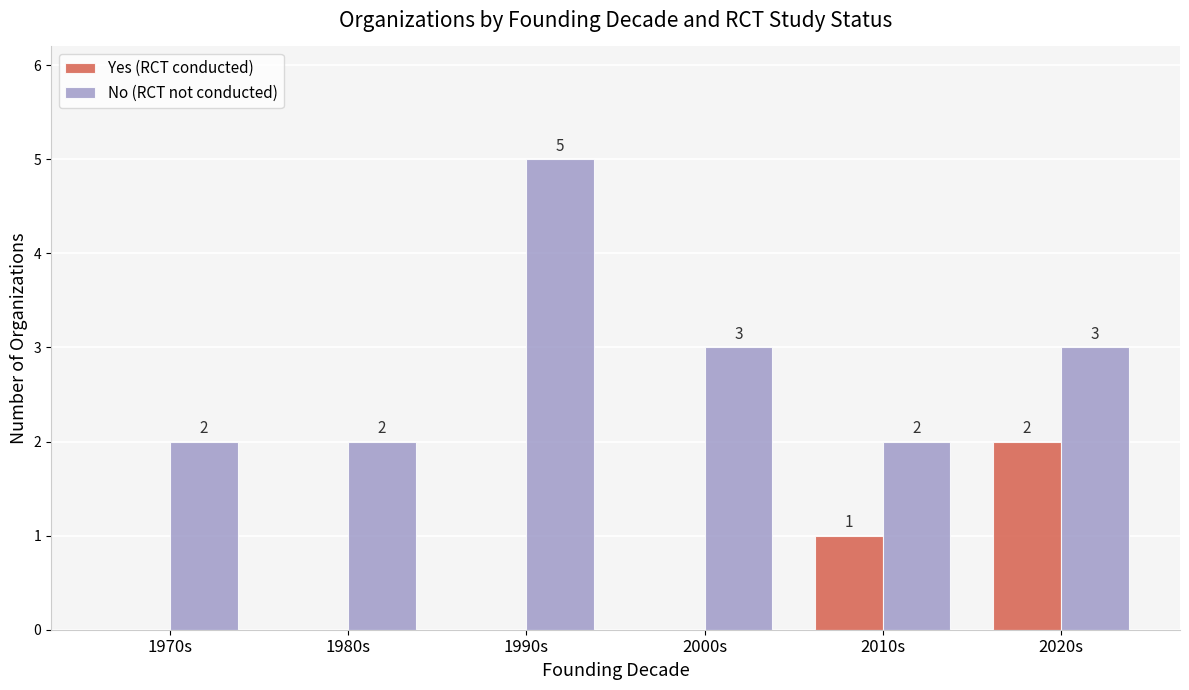

Which series changed the most between 1980s and 2020s?

Yes (RCT conducted)